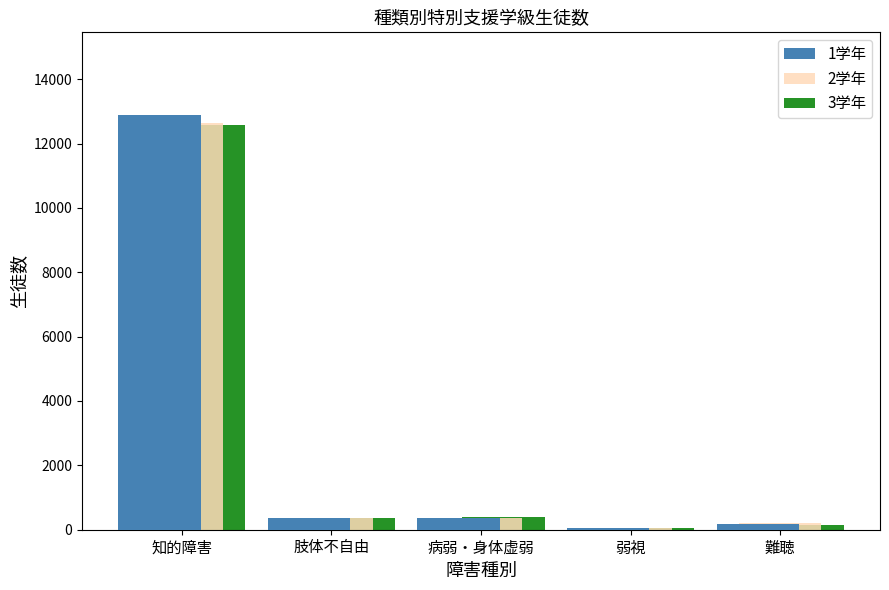

Are the bars horizontal?

No